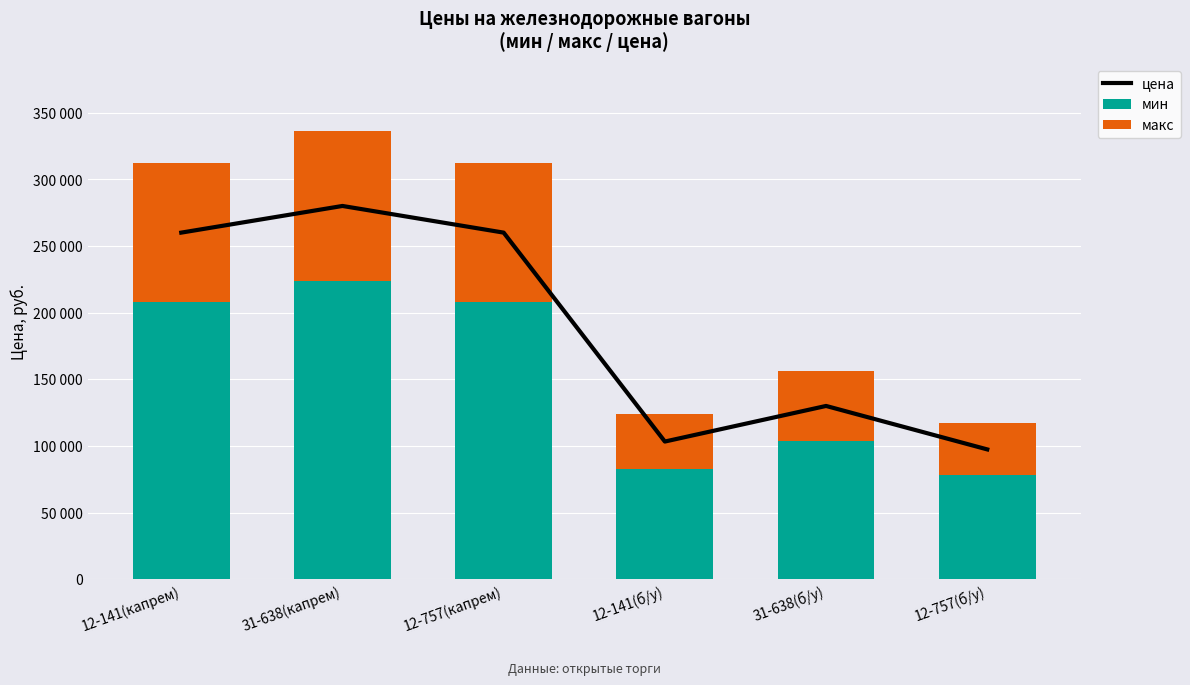

The value of макс at 12-141(б/у) is 68262. True or false?

False